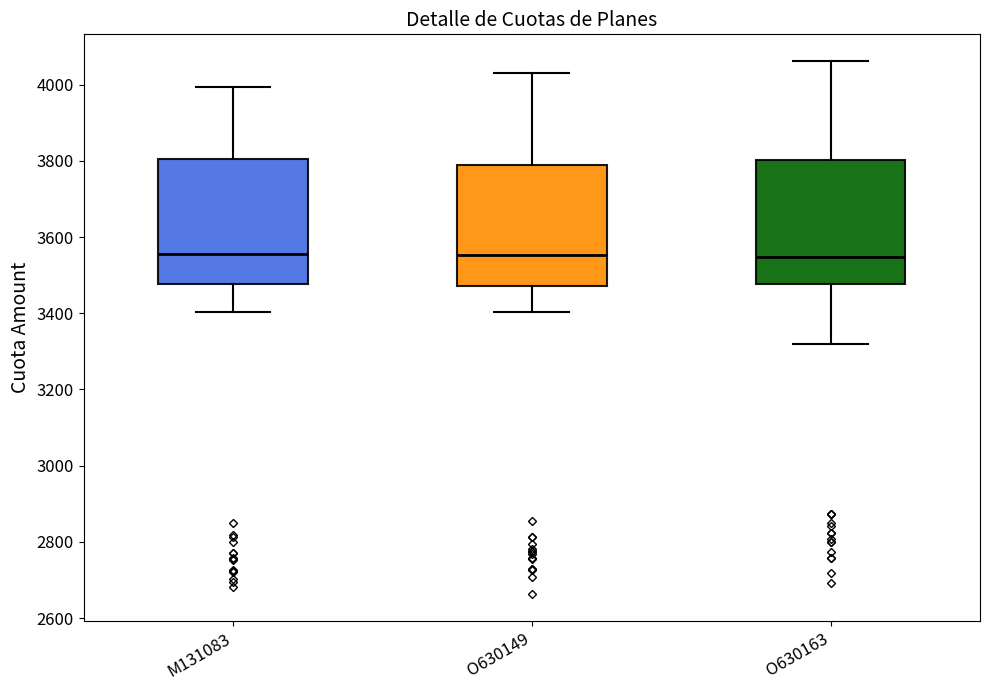

Reading left to right, transcribe this box plot: for each box, give where its median line is, the range the box spans, and where its two whiskers end, as read against the y-axis. The values are not printed on the chart, so give them approximately, as read against the axis.

M131083: median 3560, box 3480 to 3800, whiskers 3400 to 4000
O630149: median 3560, box 3480 to 3780, whiskers 3400 to 4040
O630163: median 3540, box 3480 to 3800, whiskers 3320 to 4060